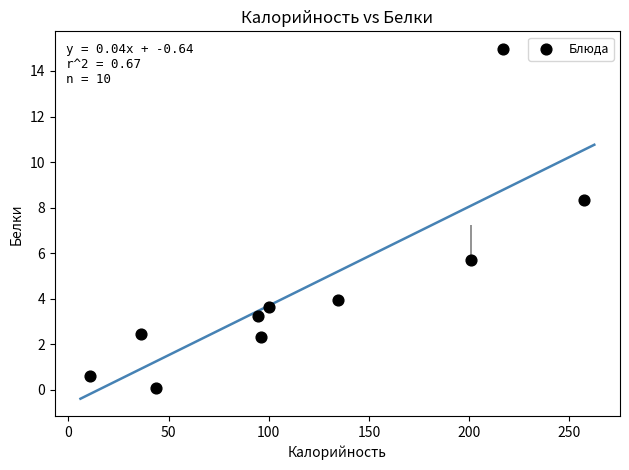

What is the average X value?

119.2